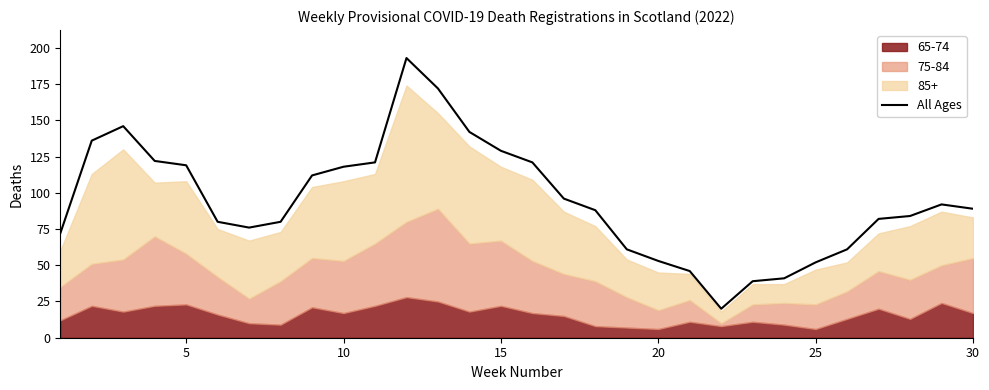

What is the value of the 15th point from the left?

129